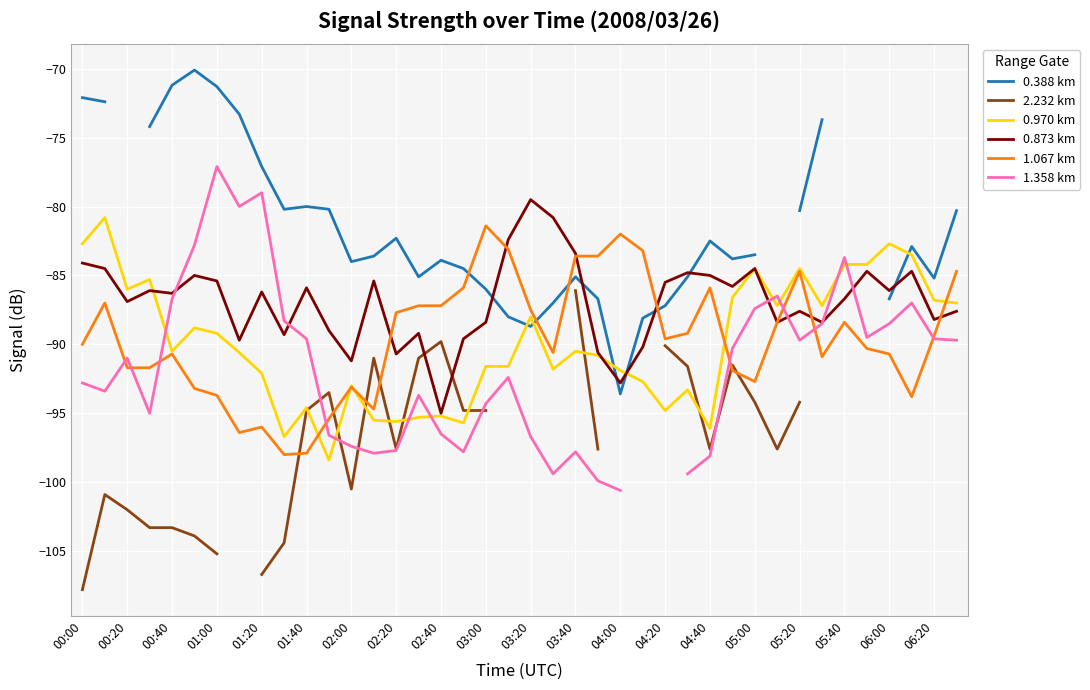

How many data points does each series have?

40